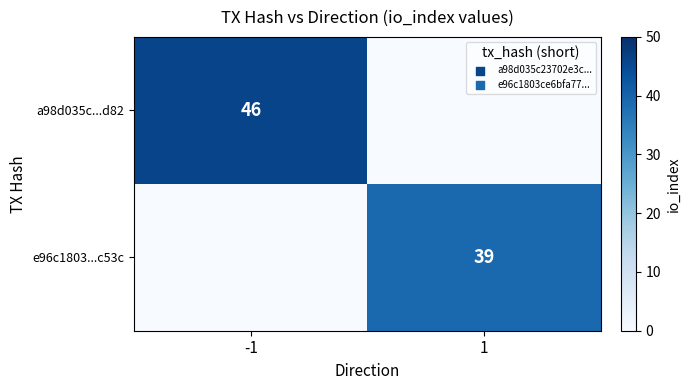

Is it true that e96c1803...c53c equals 55 at 1?

False